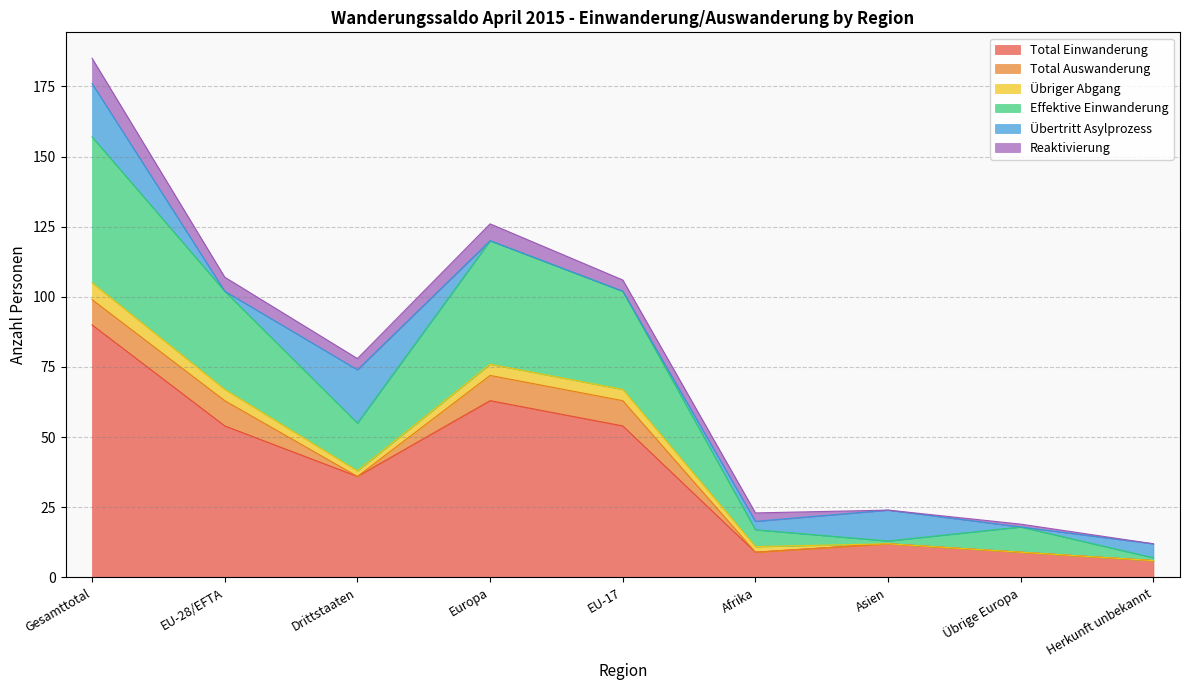

Is it true that Übertritt Asylprozess equals 0 at Europa?

True